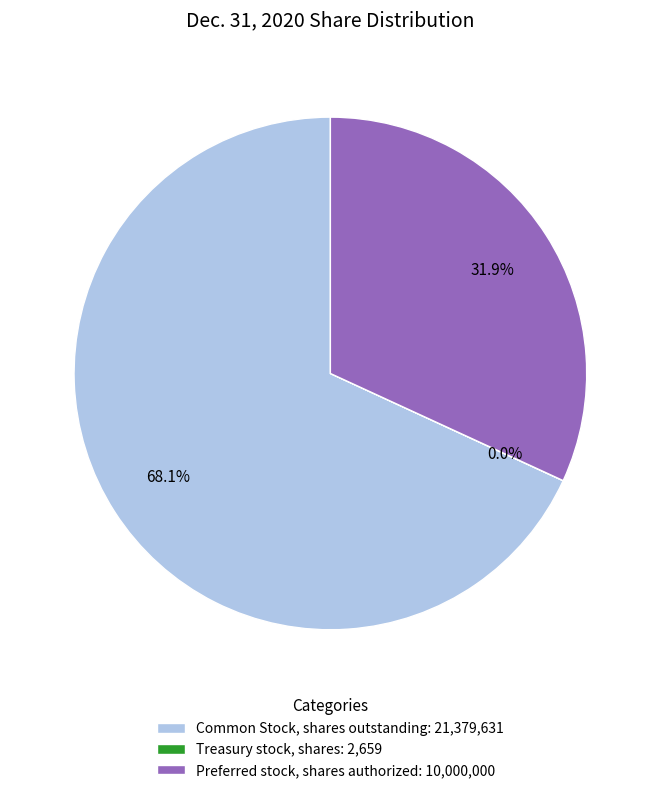

What portion of the pie excludes Preferred stock, shares authorized: 10,000,000?

68.1%